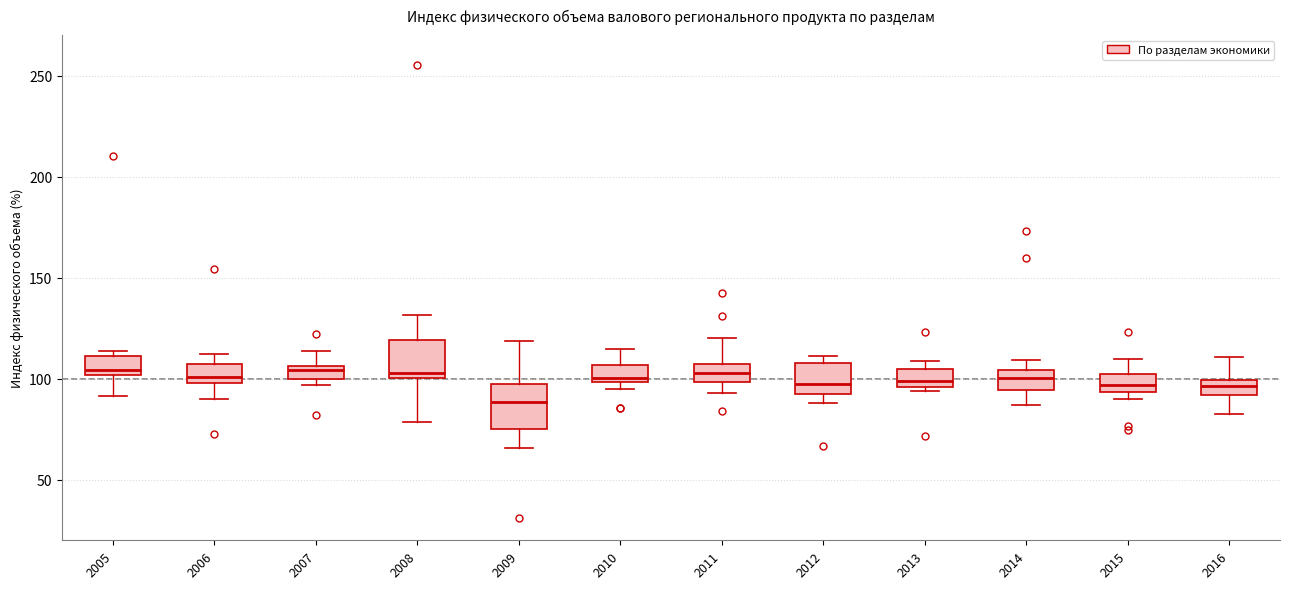

Which box's median line is the lowest?

2009